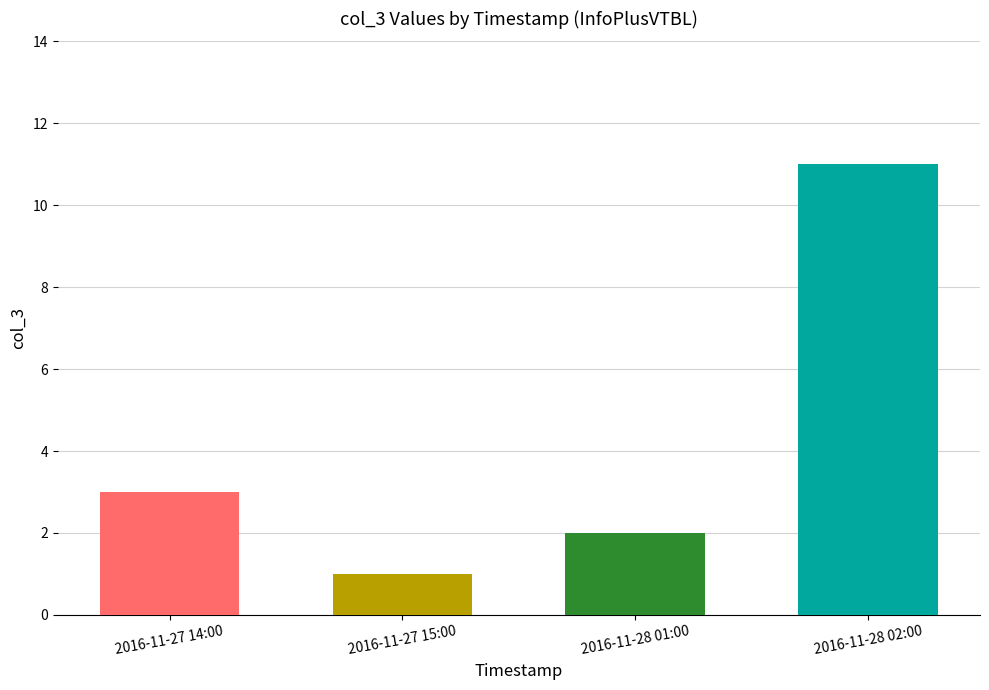

What is the change in value from 2016-11-27 14:00 to 2016-11-27 15:00?

-2